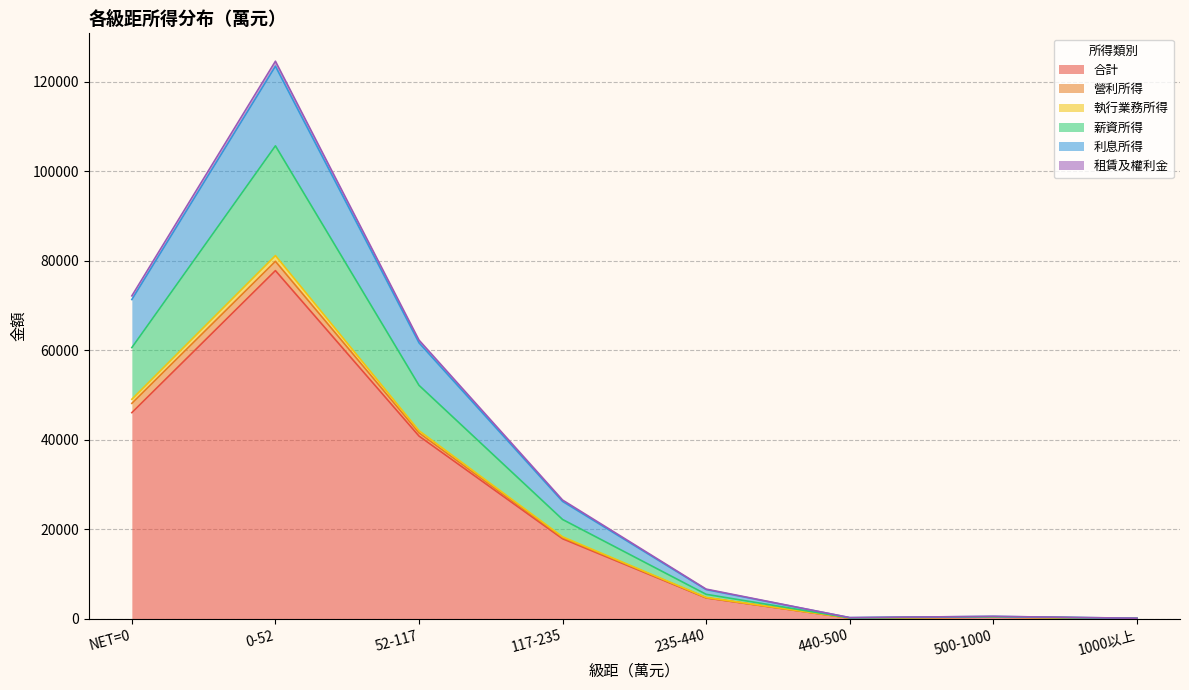

Rank the categories by 利息所得 value from highest to lowest.

0-52, NET=0, 52-117, 117-235, 235-440, 500-1000, 440-500, 1000以上